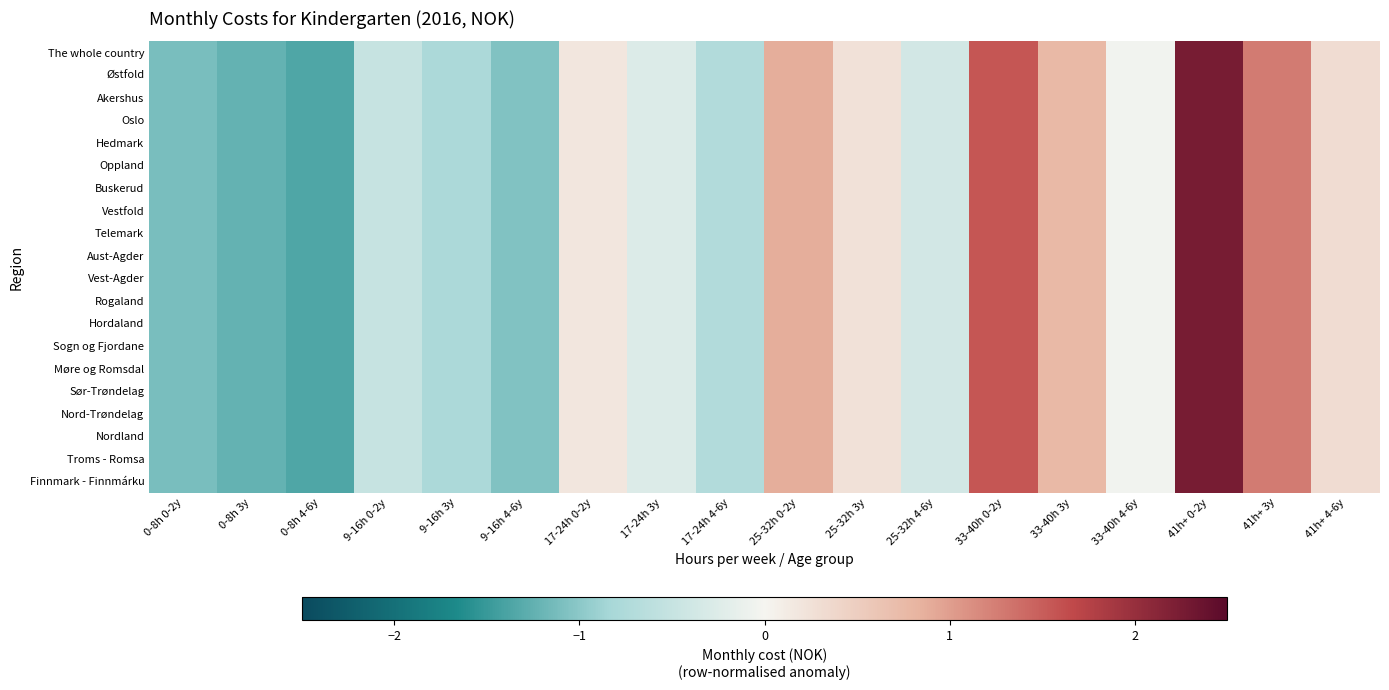

Reading left to right, transcribe all the data shown in this chart.

The whole country: 0-8h 0-2y=-1.1	0-8h 3y=-1.2	0-8h 4-6y=-1.4	9-16h 0-2y=-0.5	9-16h 3y=-0.8	9-16h 4-6y=-1.1	17-24h 0-2y=0.2	17-24h 3y=-0.3	17-24h 4-6y=-0.7	25-32h 0-2y=0.9	25-32h 3y=0.2	25-32h 4-6y=-0.4	33-40h 0-2y=1.6	33-40h 3y=0.8	33-40h 4-6y=-0.0	41h+ 0-2y=2.2	41h+ 3y=1.3	41h+ 4-6y=0.3
Østfold: 0-8h 0-2y=-1.1	0-8h 3y=-1.2	0-8h 4-6y=-1.4	9-16h 0-2y=-0.5	9-16h 3y=-0.8	9-16h 4-6y=-1.1	17-24h 0-2y=0.2	17-24h 3y=-0.3	17-24h 4-6y=-0.7	25-32h 0-2y=0.9	25-32h 3y=0.2	25-32h 4-6y=-0.4	33-40h 0-2y=1.6	33-40h 3y=0.8	33-40h 4-6y=-0.0	41h+ 0-2y=2.2	41h+ 3y=1.3	41h+ 4-6y=0.3
Akershus: 0-8h 0-2y=-1.1	0-8h 3y=-1.2	0-8h 4-6y=-1.4	9-16h 0-2y=-0.5	9-16h 3y=-0.8	9-16h 4-6y=-1.1	17-24h 0-2y=0.2	17-24h 3y=-0.3	17-24h 4-6y=-0.7	25-32h 0-2y=0.9	25-32h 3y=0.2	25-32h 4-6y=-0.4	33-40h 0-2y=1.6	33-40h 3y=0.8	33-40h 4-6y=-0.0	41h+ 0-2y=2.2	41h+ 3y=1.3	41h+ 4-6y=0.3
Oslo: 0-8h 0-2y=-1.1	0-8h 3y=-1.2	0-8h 4-6y=-1.4	9-16h 0-2y=-0.5	9-16h 3y=-0.8	9-16h 4-6y=-1.1	17-24h 0-2y=0.2	17-24h 3y=-0.3	17-24h 4-6y=-0.7	25-32h 0-2y=0.9	25-32h 3y=0.2	25-32h 4-6y=-0.4	33-40h 0-2y=1.6	33-40h 3y=0.8	33-40h 4-6y=-0.0	41h+ 0-2y=2.2	41h+ 3y=1.3	41h+ 4-6y=0.3
Hedmark: 0-8h 0-2y=-1.1	0-8h 3y=-1.2	0-8h 4-6y=-1.4	9-16h 0-2y=-0.5	9-16h 3y=-0.8	9-16h 4-6y=-1.1	17-24h 0-2y=0.2	17-24h 3y=-0.3	17-24h 4-6y=-0.7	25-32h 0-2y=0.9	25-32h 3y=0.2	25-32h 4-6y=-0.4	33-40h 0-2y=1.6	33-40h 3y=0.8	33-40h 4-6y=-0.0	41h+ 0-2y=2.2	41h+ 3y=1.3	41h+ 4-6y=0.3
Oppland: 0-8h 0-2y=-1.1	0-8h 3y=-1.2	0-8h 4-6y=-1.4	9-16h 0-2y=-0.5	9-16h 3y=-0.8	9-16h 4-6y=-1.1	17-24h 0-2y=0.2	17-24h 3y=-0.3	17-24h 4-6y=-0.7	25-32h 0-2y=0.9	25-32h 3y=0.2	25-32h 4-6y=-0.4	33-40h 0-2y=1.6	33-40h 3y=0.8	33-40h 4-6y=-0.0	41h+ 0-2y=2.2	41h+ 3y=1.3	41h+ 4-6y=0.3
Buskerud: 0-8h 0-2y=-1.1	0-8h 3y=-1.2	0-8h 4-6y=-1.4	9-16h 0-2y=-0.5	9-16h 3y=-0.8	9-16h 4-6y=-1.1	17-24h 0-2y=0.2	17-24h 3y=-0.3	17-24h 4-6y=-0.7	25-32h 0-2y=0.9	25-32h 3y=0.2	25-32h 4-6y=-0.4	33-40h 0-2y=1.6	33-40h 3y=0.8	33-40h 4-6y=-0.0	41h+ 0-2y=2.2	41h+ 3y=1.3	41h+ 4-6y=0.3
Vestfold: 0-8h 0-2y=-1.1	0-8h 3y=-1.2	0-8h 4-6y=-1.4	9-16h 0-2y=-0.5	9-16h 3y=-0.8	9-16h 4-6y=-1.1	17-24h 0-2y=0.2	17-24h 3y=-0.3	17-24h 4-6y=-0.7	25-32h 0-2y=0.9	25-32h 3y=0.2	25-32h 4-6y=-0.4	33-40h 0-2y=1.6	33-40h 3y=0.8	33-40h 4-6y=-0.0	41h+ 0-2y=2.2	41h+ 3y=1.3	41h+ 4-6y=0.3
Telemark: 0-8h 0-2y=-1.1	0-8h 3y=-1.2	0-8h 4-6y=-1.4	9-16h 0-2y=-0.5	9-16h 3y=-0.8	9-16h 4-6y=-1.1	17-24h 0-2y=0.2	17-24h 3y=-0.3	17-24h 4-6y=-0.7	25-32h 0-2y=0.9	25-32h 3y=0.2	25-32h 4-6y=-0.4	33-40h 0-2y=1.6	33-40h 3y=0.8	33-40h 4-6y=-0.0	41h+ 0-2y=2.2	41h+ 3y=1.3	41h+ 4-6y=0.3
Aust-Agder: 0-8h 0-2y=-1.1	0-8h 3y=-1.2	0-8h 4-6y=-1.4	9-16h 0-2y=-0.5	9-16h 3y=-0.8	9-16h 4-6y=-1.1	17-24h 0-2y=0.2	17-24h 3y=-0.3	17-24h 4-6y=-0.7	25-32h 0-2y=0.9	25-32h 3y=0.2	25-32h 4-6y=-0.4	33-40h 0-2y=1.6	33-40h 3y=0.8	33-40h 4-6y=-0.0	41h+ 0-2y=2.2	41h+ 3y=1.3	41h+ 4-6y=0.3
Vest-Agder: 0-8h 0-2y=-1.1	0-8h 3y=-1.2	0-8h 4-6y=-1.4	9-16h 0-2y=-0.5	9-16h 3y=-0.8	9-16h 4-6y=-1.1	17-24h 0-2y=0.2	17-24h 3y=-0.3	17-24h 4-6y=-0.7	25-32h 0-2y=0.9	25-32h 3y=0.2	25-32h 4-6y=-0.4	33-40h 0-2y=1.6	33-40h 3y=0.8	33-40h 4-6y=-0.0	41h+ 0-2y=2.2	41h+ 3y=1.3	41h+ 4-6y=0.3
Rogaland: 0-8h 0-2y=-1.1	0-8h 3y=-1.2	0-8h 4-6y=-1.4	9-16h 0-2y=-0.5	9-16h 3y=-0.8	9-16h 4-6y=-1.1	17-24h 0-2y=0.2	17-24h 3y=-0.3	17-24h 4-6y=-0.7	25-32h 0-2y=0.9	25-32h 3y=0.2	25-32h 4-6y=-0.4	33-40h 0-2y=1.6	33-40h 3y=0.8	33-40h 4-6y=-0.0	41h+ 0-2y=2.2	41h+ 3y=1.3	41h+ 4-6y=0.3
Hordaland: 0-8h 0-2y=-1.1	0-8h 3y=-1.2	0-8h 4-6y=-1.4	9-16h 0-2y=-0.5	9-16h 3y=-0.8	9-16h 4-6y=-1.1	17-24h 0-2y=0.2	17-24h 3y=-0.3	17-24h 4-6y=-0.7	25-32h 0-2y=0.9	25-32h 3y=0.2	25-32h 4-6y=-0.4	33-40h 0-2y=1.6	33-40h 3y=0.8	33-40h 4-6y=-0.0	41h+ 0-2y=2.2	41h+ 3y=1.3	41h+ 4-6y=0.3
Sogn og Fjordane: 0-8h 0-2y=-1.1	0-8h 3y=-1.2	0-8h 4-6y=-1.4	9-16h 0-2y=-0.5	9-16h 3y=-0.8	9-16h 4-6y=-1.1	17-24h 0-2y=0.2	17-24h 3y=-0.3	17-24h 4-6y=-0.7	25-32h 0-2y=0.9	25-32h 3y=0.2	25-32h 4-6y=-0.4	33-40h 0-2y=1.6	33-40h 3y=0.8	33-40h 4-6y=-0.0	41h+ 0-2y=2.2	41h+ 3y=1.3	41h+ 4-6y=0.3
Møre og Romsdal: 0-8h 0-2y=-1.1	0-8h 3y=-1.2	0-8h 4-6y=-1.4	9-16h 0-2y=-0.5	9-16h 3y=-0.8	9-16h 4-6y=-1.1	17-24h 0-2y=0.2	17-24h 3y=-0.3	17-24h 4-6y=-0.7	25-32h 0-2y=0.9	25-32h 3y=0.2	25-32h 4-6y=-0.4	33-40h 0-2y=1.6	33-40h 3y=0.8	33-40h 4-6y=-0.0	41h+ 0-2y=2.2	41h+ 3y=1.3	41h+ 4-6y=0.3
Sør-Trøndelag: 0-8h 0-2y=-1.1	0-8h 3y=-1.2	0-8h 4-6y=-1.4	9-16h 0-2y=-0.5	9-16h 3y=-0.8	9-16h 4-6y=-1.1	17-24h 0-2y=0.2	17-24h 3y=-0.3	17-24h 4-6y=-0.7	25-32h 0-2y=0.9	25-32h 3y=0.2	25-32h 4-6y=-0.4	33-40h 0-2y=1.6	33-40h 3y=0.8	33-40h 4-6y=-0.0	41h+ 0-2y=2.2	41h+ 3y=1.3	41h+ 4-6y=0.3
Nord-Trøndelag: 0-8h 0-2y=-1.1	0-8h 3y=-1.2	0-8h 4-6y=-1.4	9-16h 0-2y=-0.5	9-16h 3y=-0.8	9-16h 4-6y=-1.1	17-24h 0-2y=0.2	17-24h 3y=-0.3	17-24h 4-6y=-0.7	25-32h 0-2y=0.9	25-32h 3y=0.2	25-32h 4-6y=-0.4	33-40h 0-2y=1.6	33-40h 3y=0.8	33-40h 4-6y=-0.0	41h+ 0-2y=2.2	41h+ 3y=1.3	41h+ 4-6y=0.3
Nordland: 0-8h 0-2y=-1.1	0-8h 3y=-1.2	0-8h 4-6y=-1.4	9-16h 0-2y=-0.5	9-16h 3y=-0.8	9-16h 4-6y=-1.1	17-24h 0-2y=0.2	17-24h 3y=-0.3	17-24h 4-6y=-0.7	25-32h 0-2y=0.9	25-32h 3y=0.2	25-32h 4-6y=-0.4	33-40h 0-2y=1.6	33-40h 3y=0.8	33-40h 4-6y=-0.0	41h+ 0-2y=2.2	41h+ 3y=1.3	41h+ 4-6y=0.3
Troms - Romsa: 0-8h 0-2y=-1.1	0-8h 3y=-1.2	0-8h 4-6y=-1.4	9-16h 0-2y=-0.5	9-16h 3y=-0.8	9-16h 4-6y=-1.1	17-24h 0-2y=0.2	17-24h 3y=-0.3	17-24h 4-6y=-0.7	25-32h 0-2y=0.9	25-32h 3y=0.2	25-32h 4-6y=-0.4	33-40h 0-2y=1.6	33-40h 3y=0.8	33-40h 4-6y=-0.0	41h+ 0-2y=2.2	41h+ 3y=1.3	41h+ 4-6y=0.3
Finnmark - Finnmárku: 0-8h 0-2y=-1.1	0-8h 3y=-1.2	0-8h 4-6y=-1.4	9-16h 0-2y=-0.5	9-16h 3y=-0.8	9-16h 4-6y=-1.1	17-24h 0-2y=0.2	17-24h 3y=-0.3	17-24h 4-6y=-0.7	25-32h 0-2y=0.9	25-32h 3y=0.2	25-32h 4-6y=-0.4	33-40h 0-2y=1.6	33-40h 3y=0.8	33-40h 4-6y=-0.0	41h+ 0-2y=2.2	41h+ 3y=1.3	41h+ 4-6y=0.3